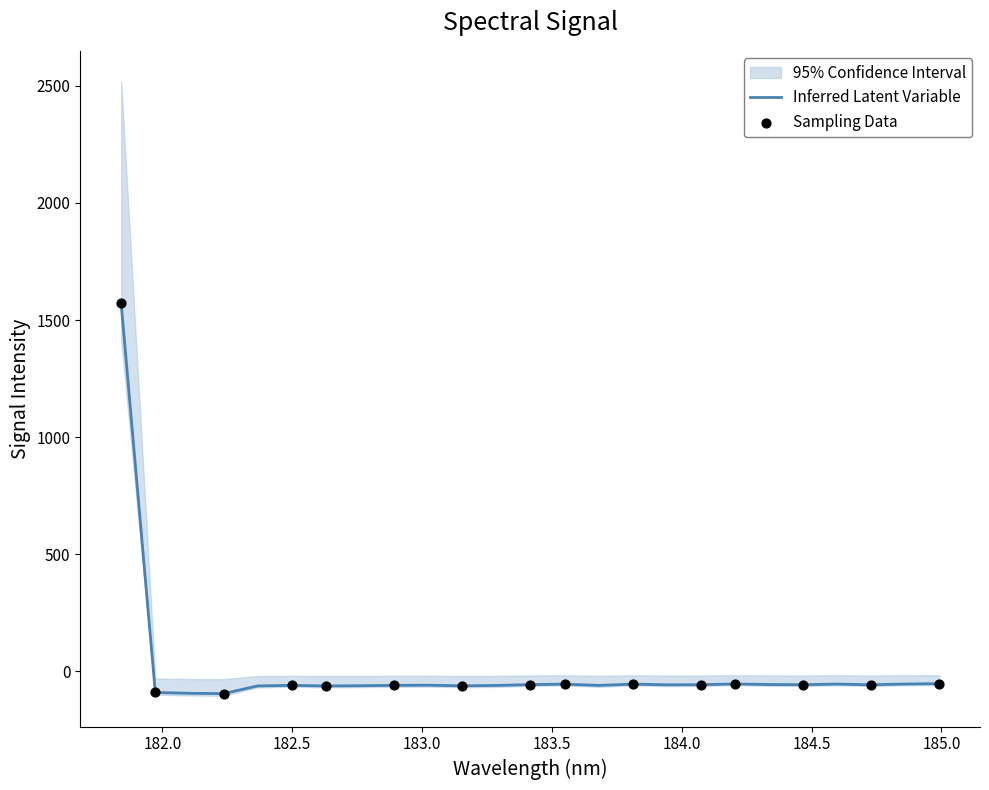

Between 183.9423730432 and 184.8600909338, which is larger?

184.8600909338